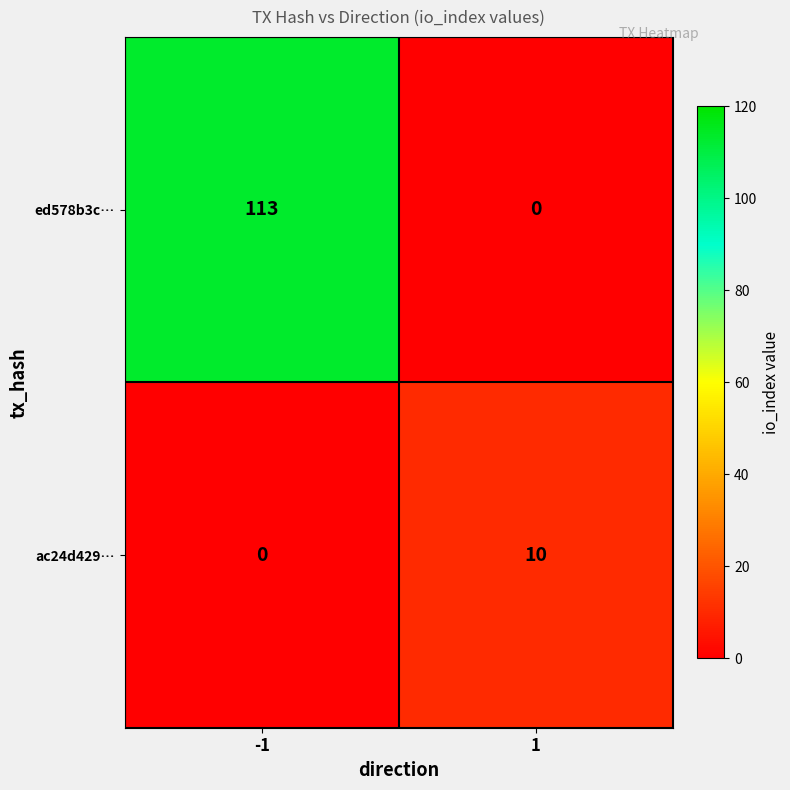

List the series in order of their overall mean, lowest first.

ac24d429…, ed578b3c…